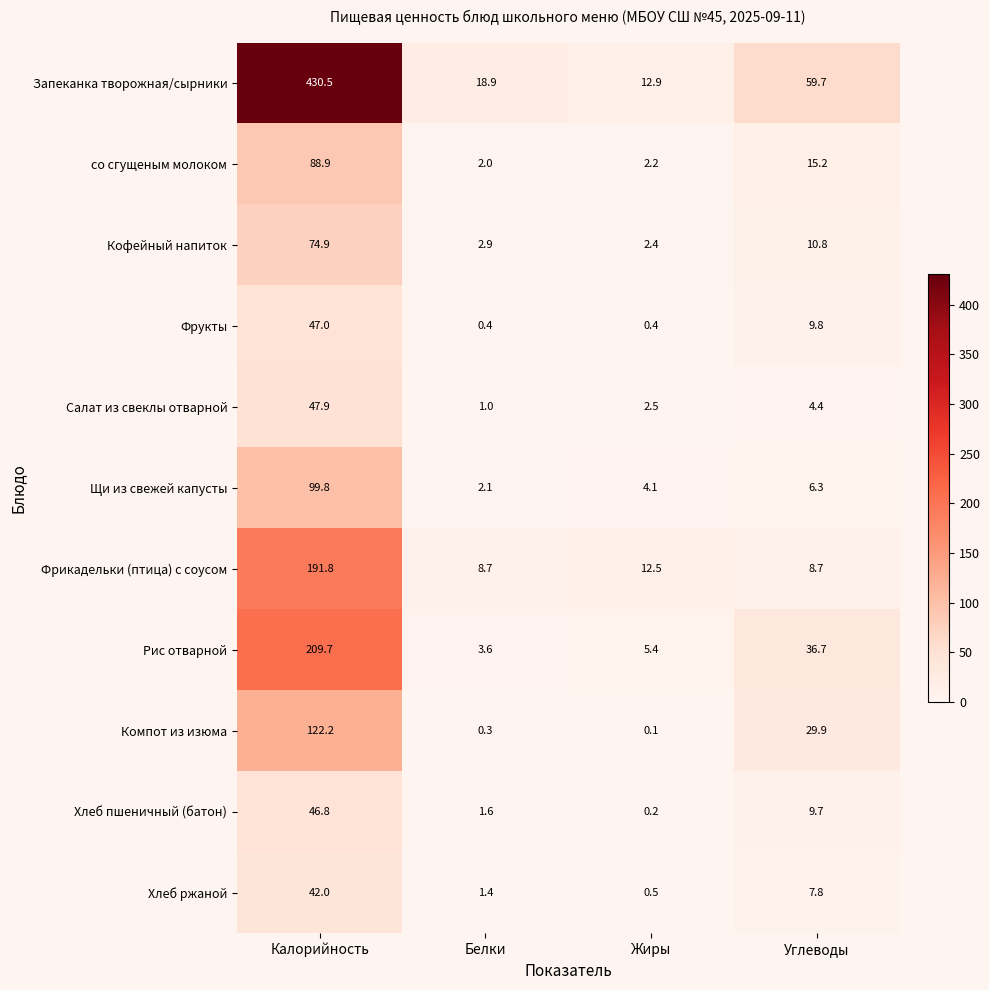

What is the highest value of the Хлеб пшеничный (батон) series?

46.8